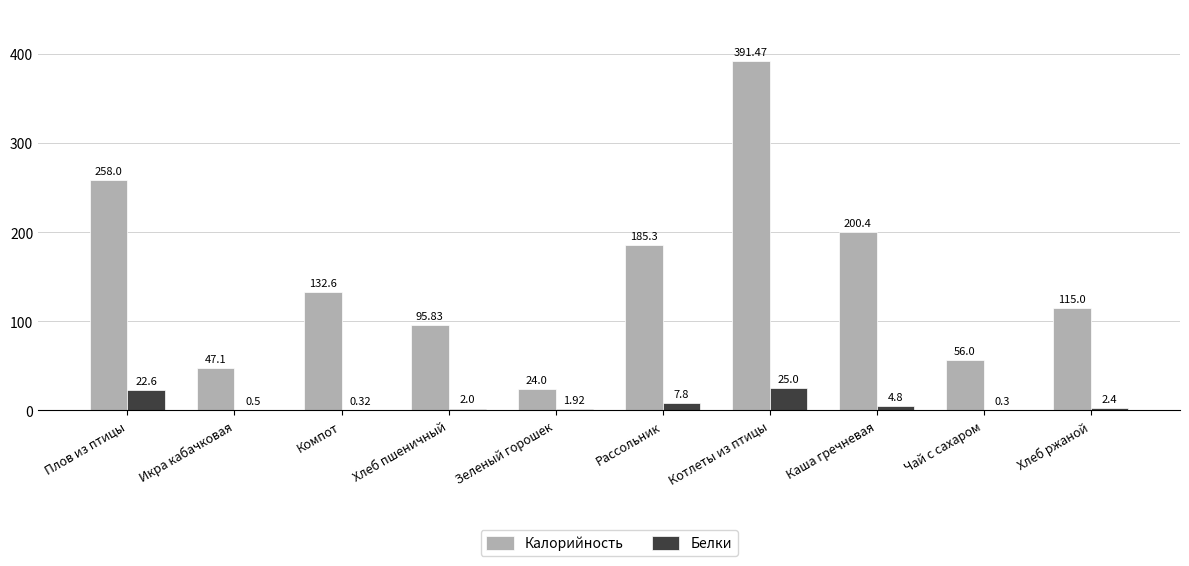

Which series changed the most between Икра кабачковая and Каша гречневая?

Калорийность